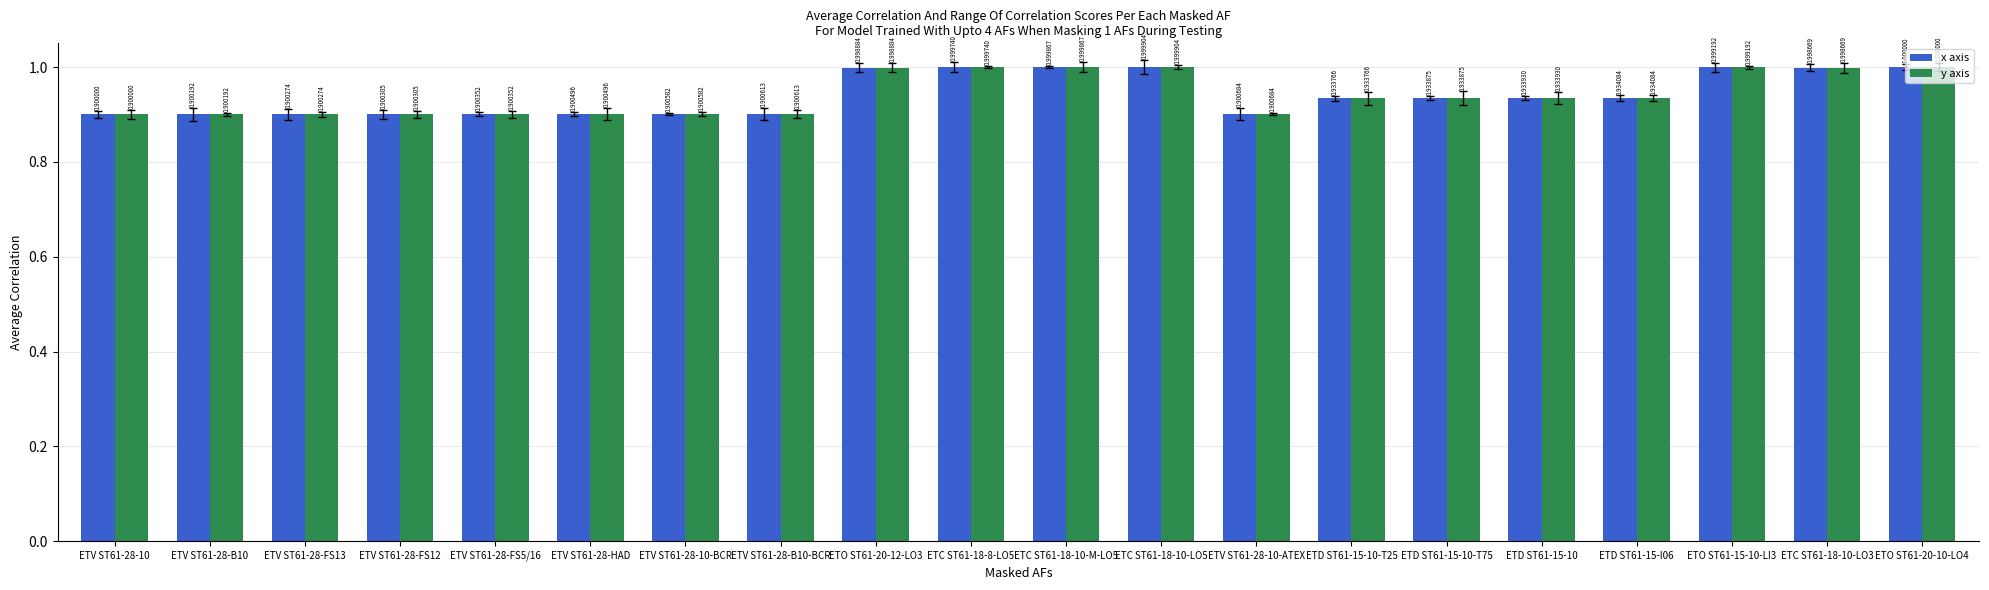

What is the sum of all x axis values?

18.8